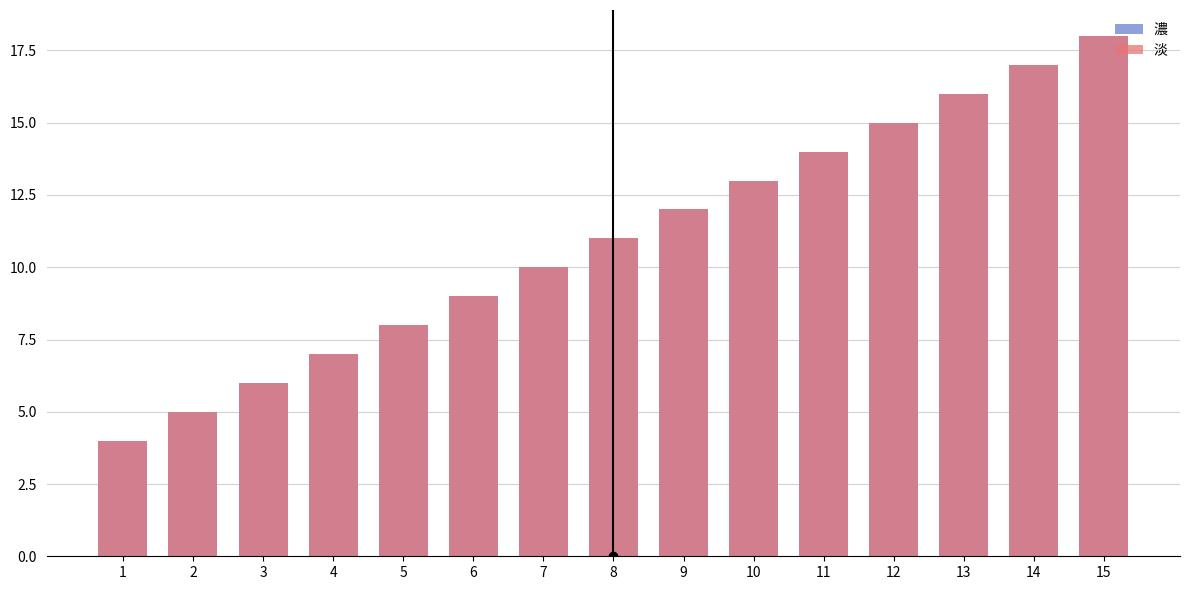

What is the average value of the 濃 series?

11